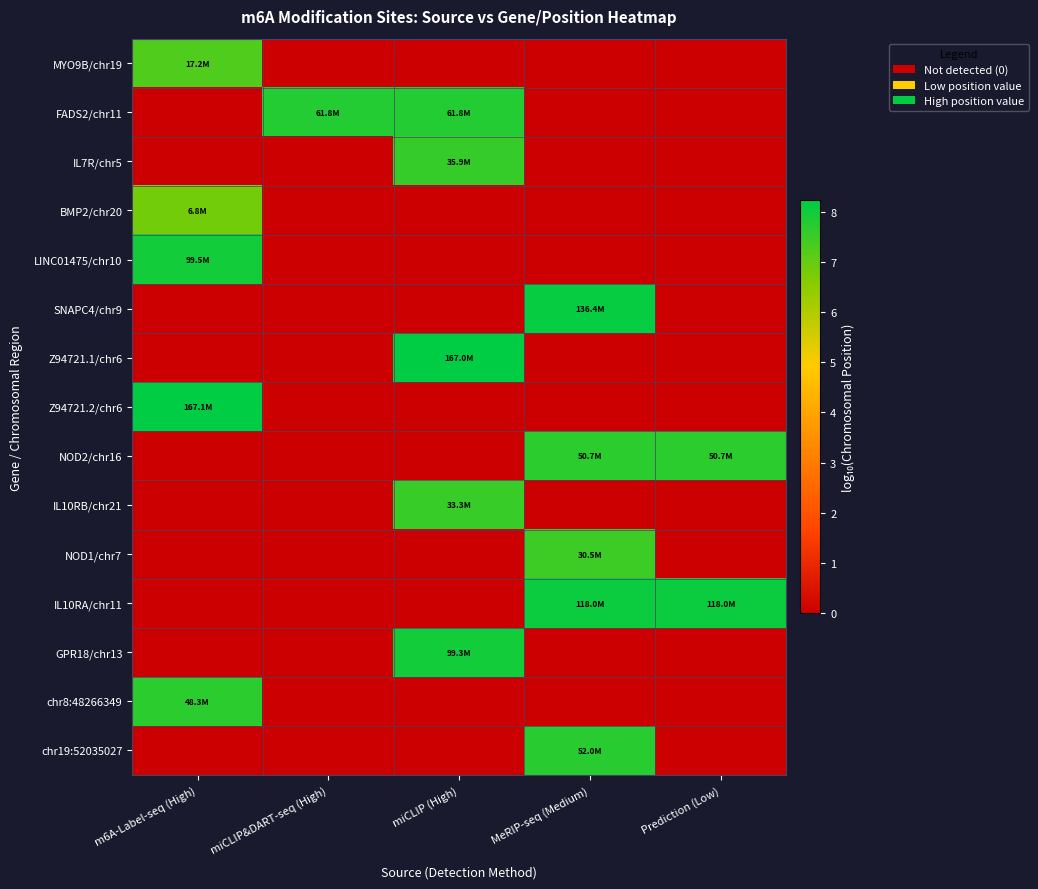

At which category is the sum across all series the highest?

MeRIP-seq (Medium)